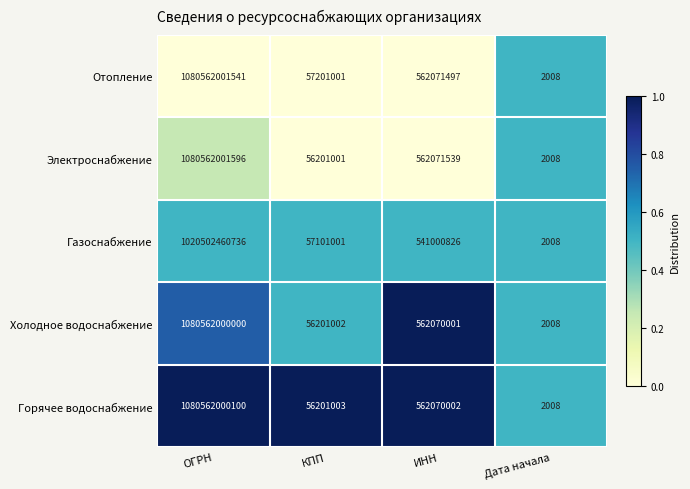

What is the average value of the Отопление series?

270295319012